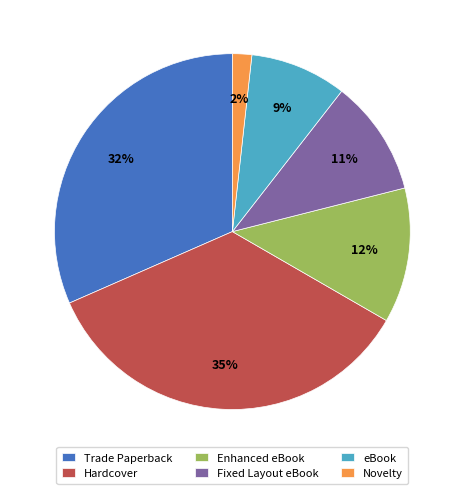

Which has a higher value, Trade Paperback or Hardcover?

Hardcover